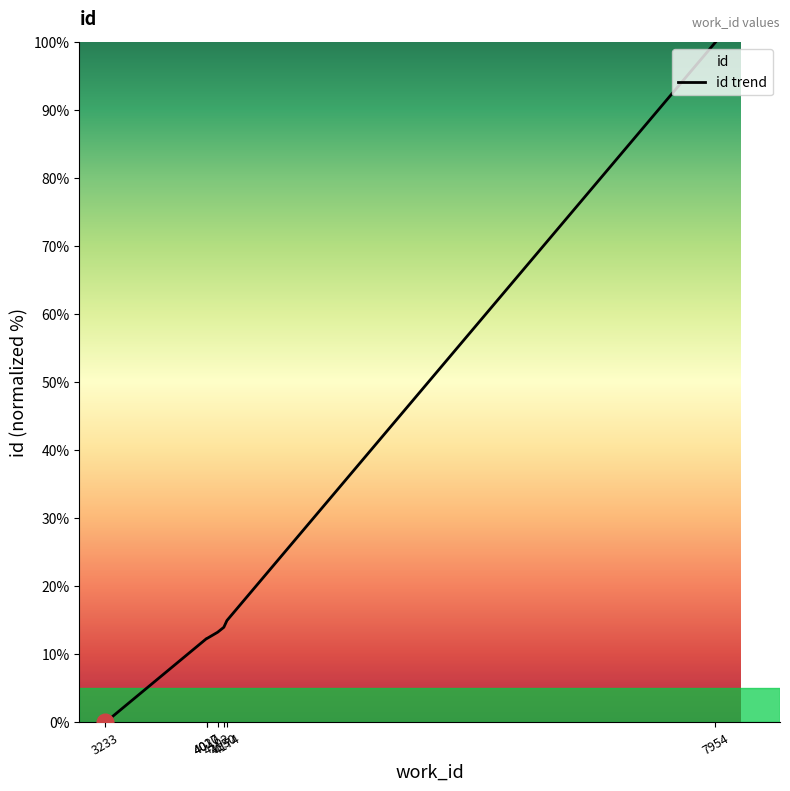

Where is the data nearest to the value 50?

4174